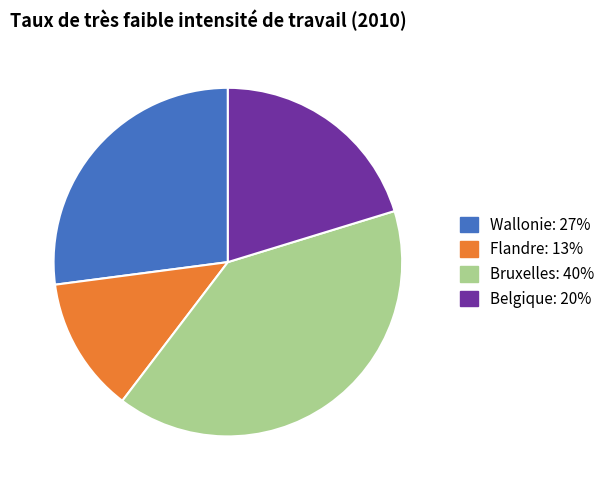

Rank the categories by value from lowest to highest.

Flandre, Belgique, Wallonie, Bruxelles